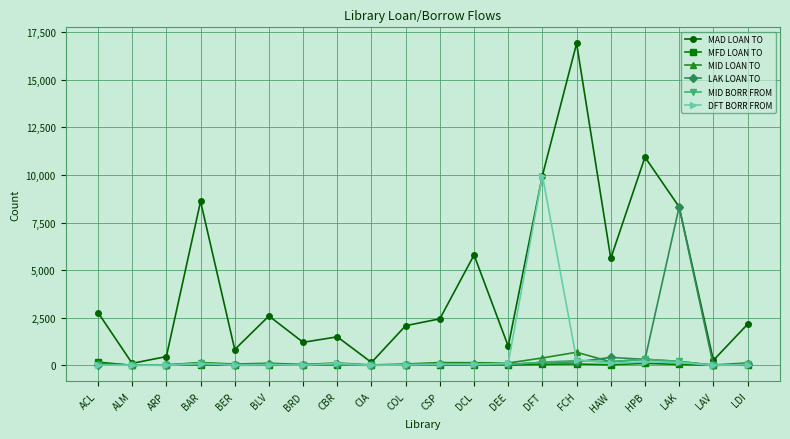

Which series has the widest spread of values?

MAD LOAN TO